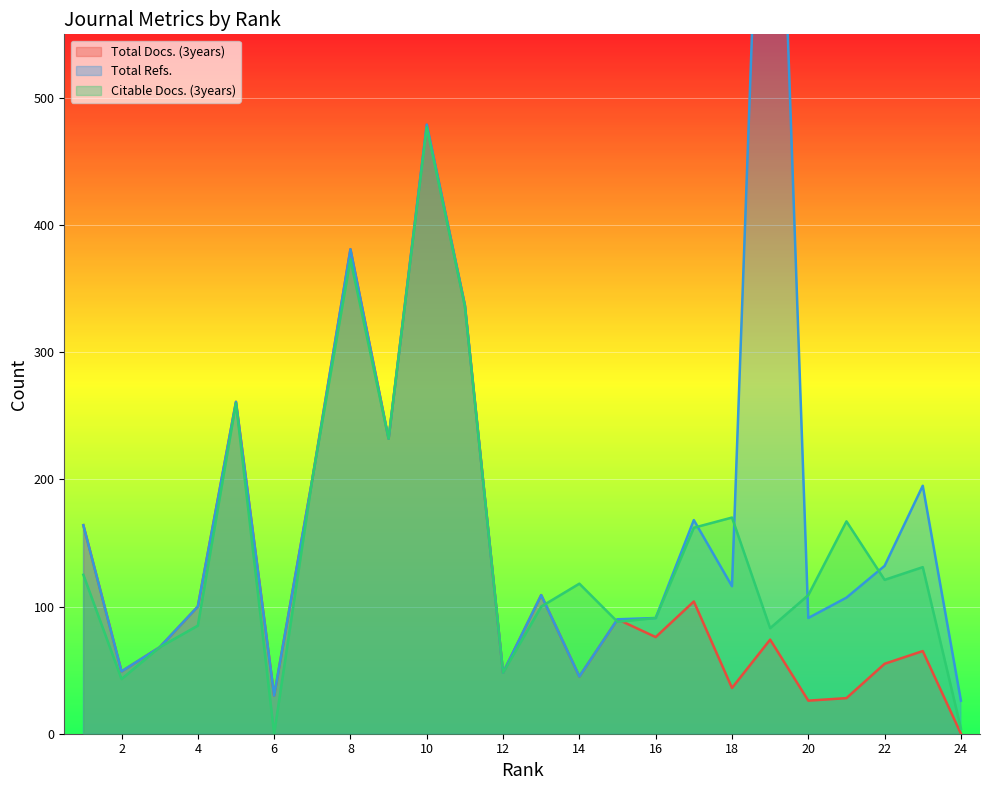

Which series has the largest range (max minus min)?

Total Refs.